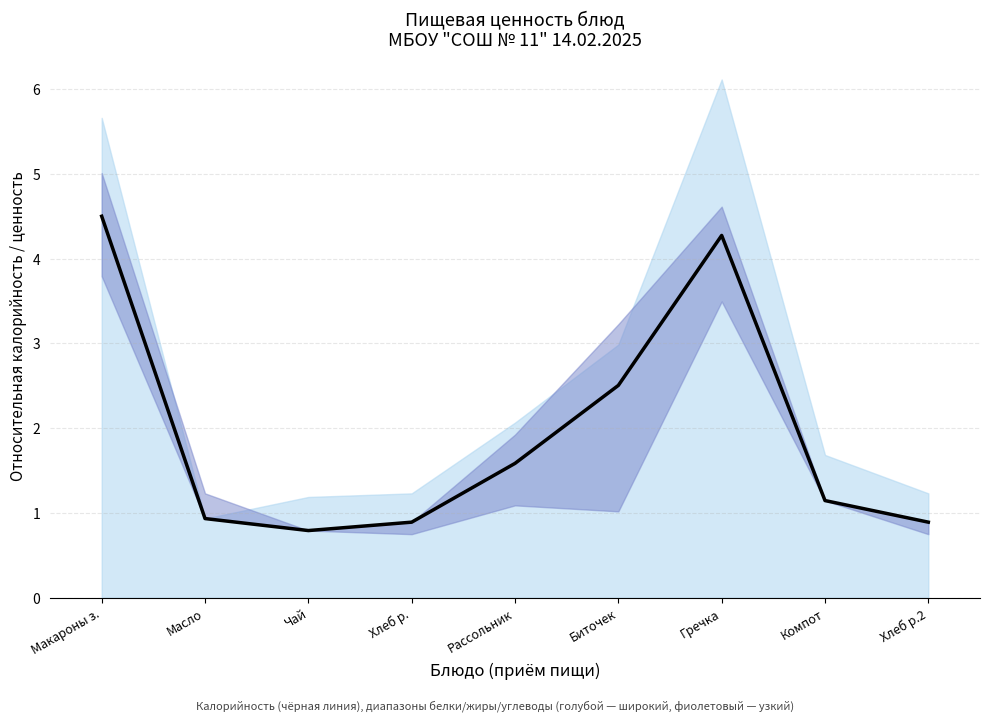

What is the sum of the values at Хлеб р.2 and Хлеб р.?

1.8